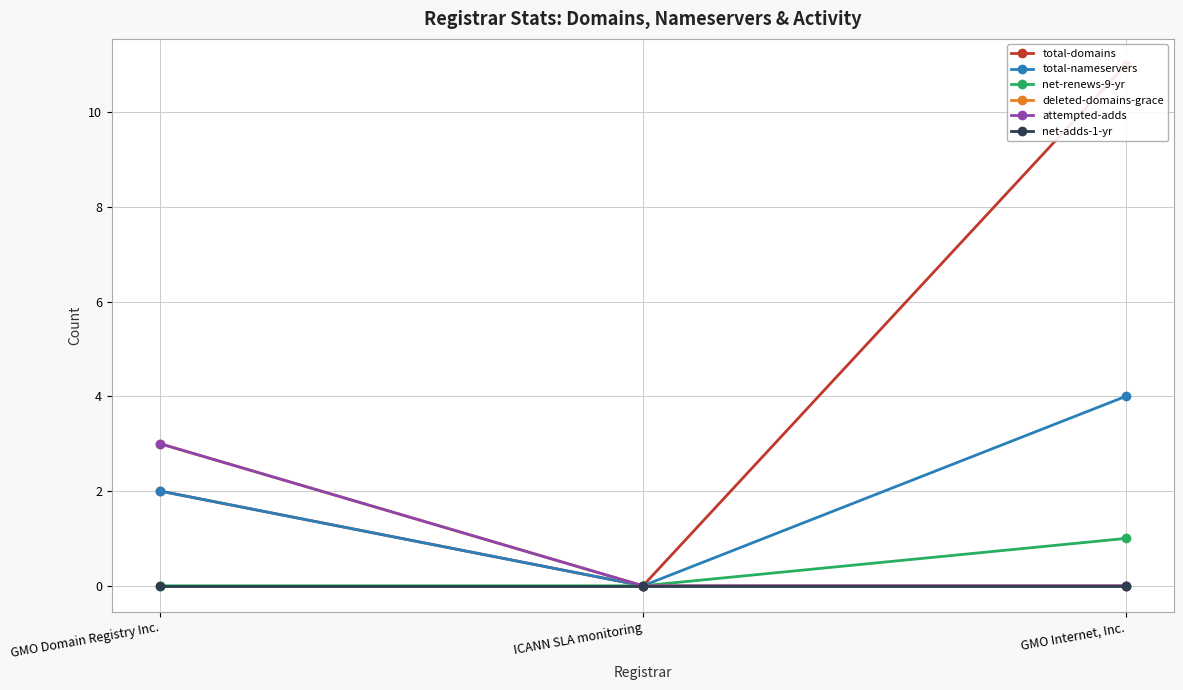

Reading right to left, what are all the values shown in this chart?

total-domains: GMO Internet, Inc.=11	ICANN SLA monitoring=0	GMO Domain Registry Inc.=2
total-nameservers: GMO Internet, Inc.=4	ICANN SLA monitoring=0	GMO Domain Registry Inc.=2
net-renews-9-yr: GMO Internet, Inc.=1	ICANN SLA monitoring=0	GMO Domain Registry Inc.=0
deleted-domains-grace: GMO Internet, Inc.=0	ICANN SLA monitoring=0	GMO Domain Registry Inc.=3
attempted-adds: GMO Internet, Inc.=0	ICANN SLA monitoring=0	GMO Domain Registry Inc.=3
net-adds-1-yr: GMO Internet, Inc.=0	ICANN SLA monitoring=0	GMO Domain Registry Inc.=0